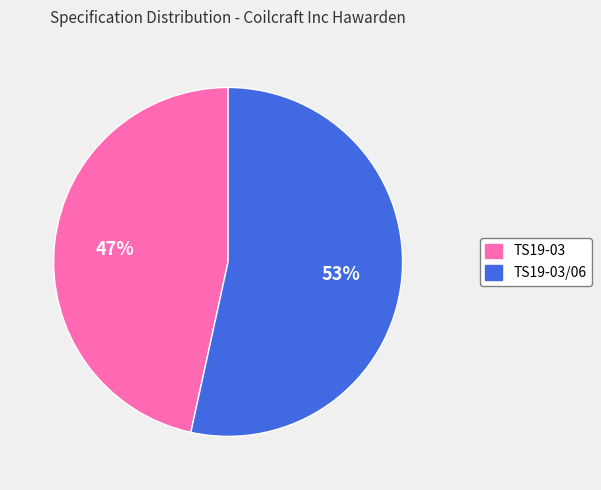

Do TS19-03/06 and TS19-03 together represent more than half of the pie?

Yes